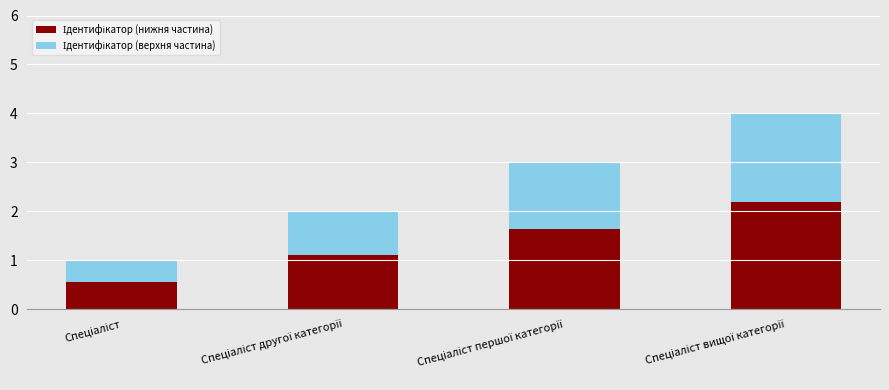

How many distinct data groups are displayed?

2